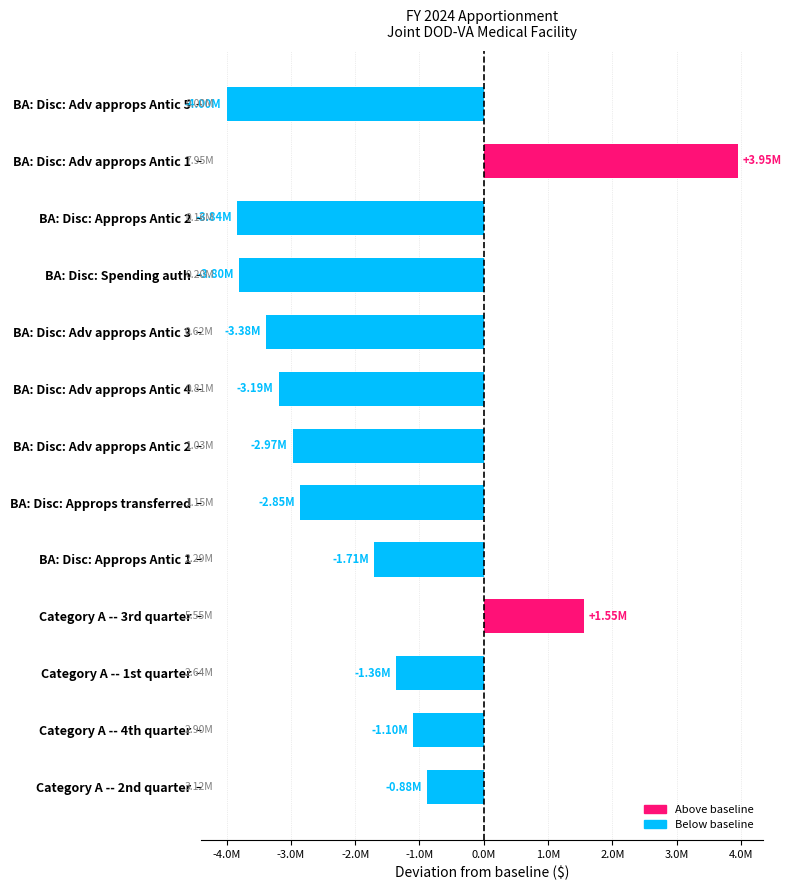

What is the greatest value displayed?

3949074